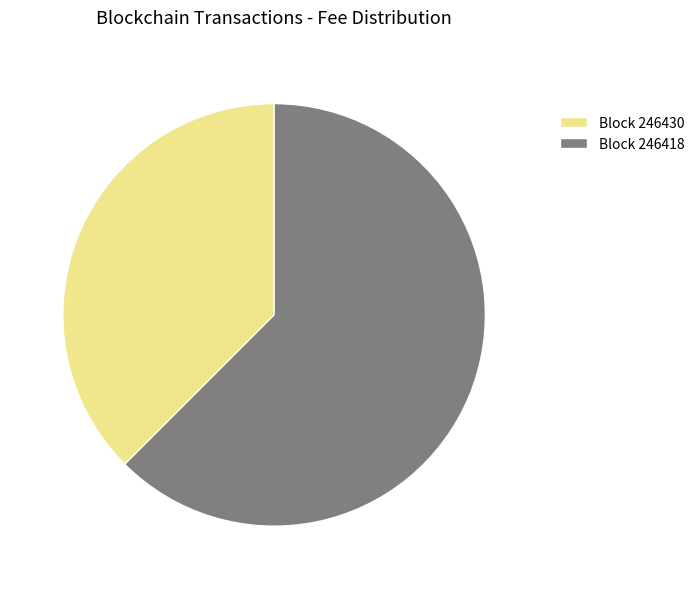

Which category accounts for the majority?

Block 246418